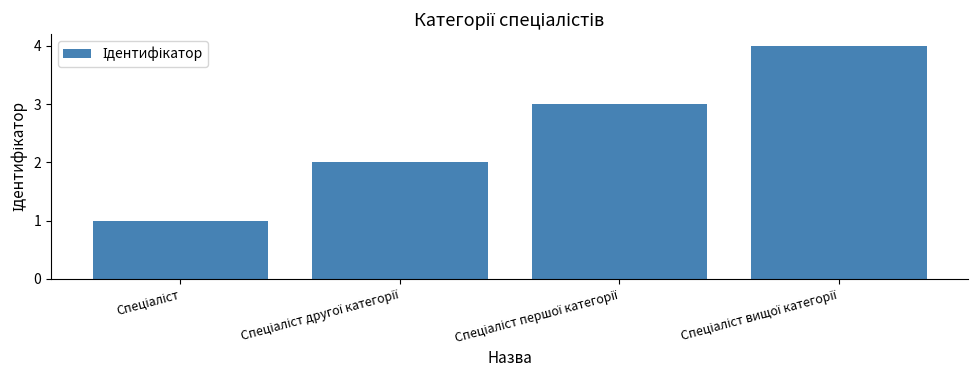

What is the difference between the maximum and minimum values?

3